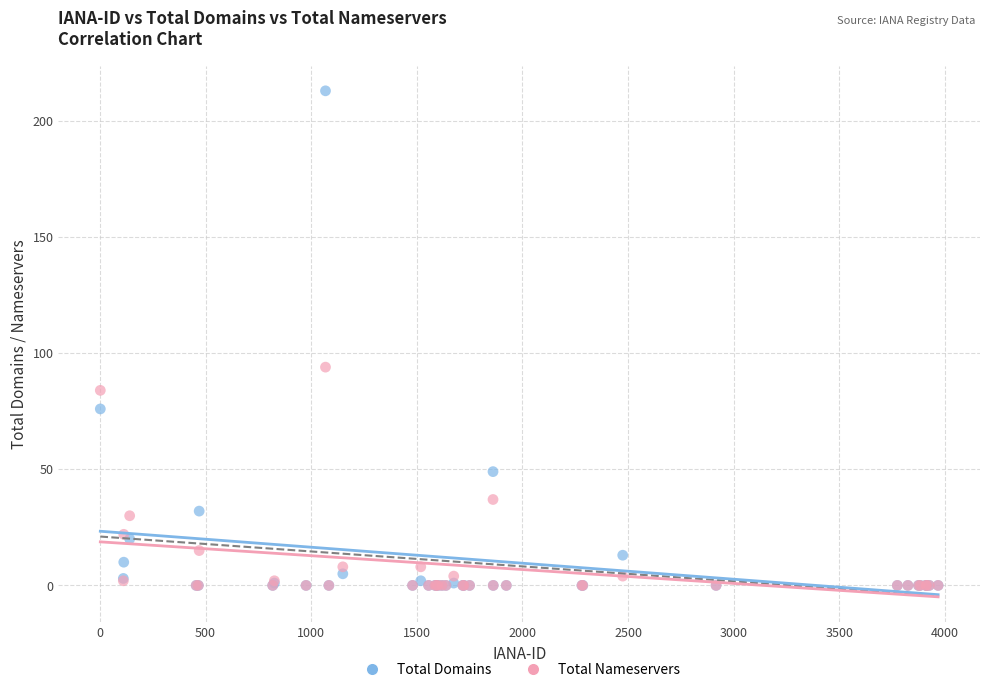

Which series has the widest spread of Y values?

Total Domains